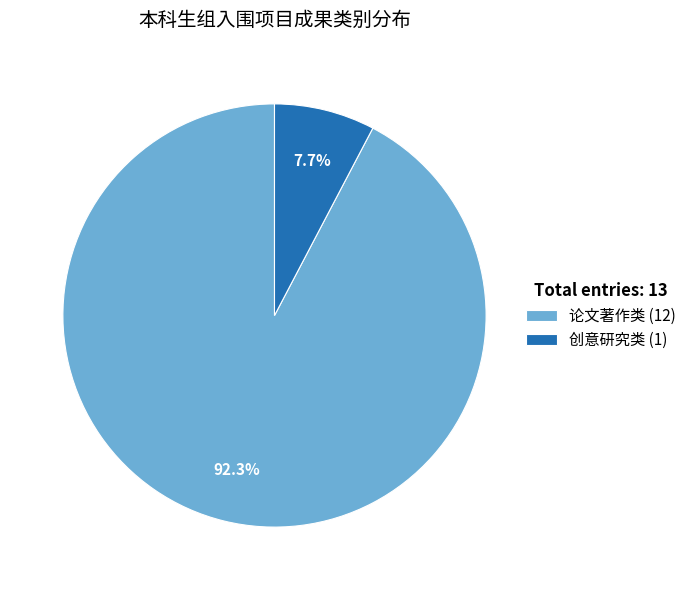

Rank the categories by value from lowest to highest.

创意研究类, 论文著作类